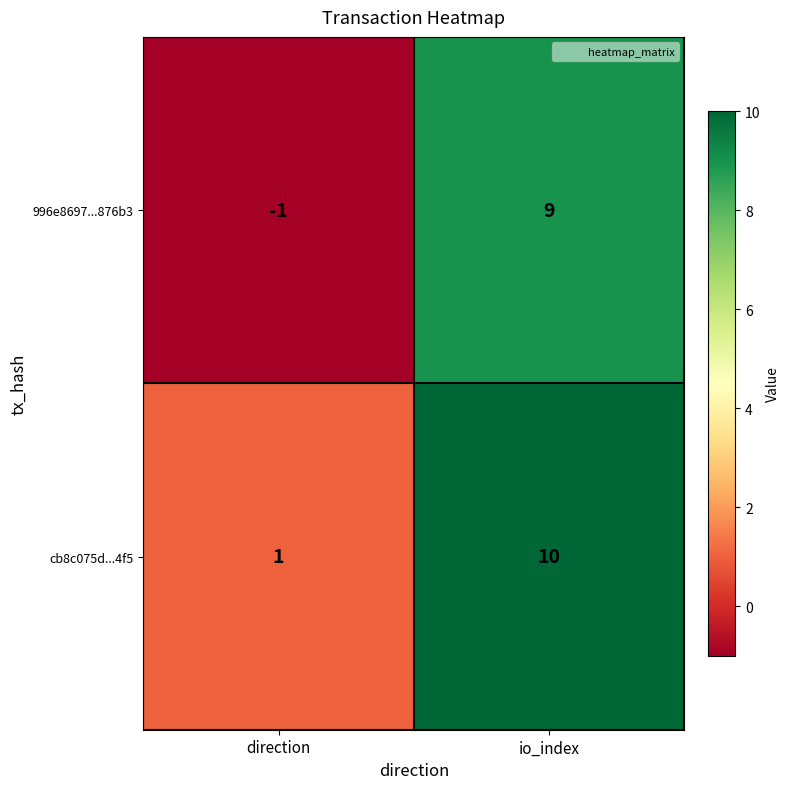

What is the spread (max minus min) of values at io_index?

1